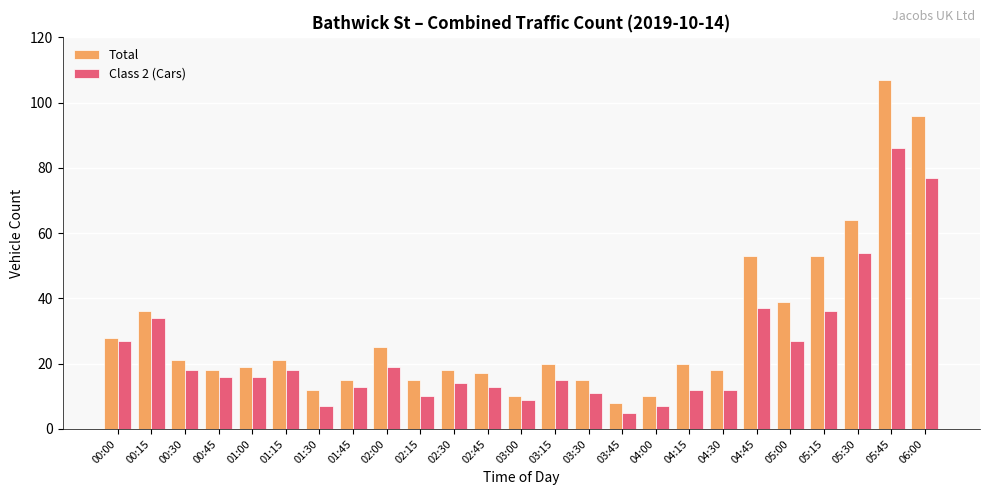

Which series has the largest range (max minus min)?

Total